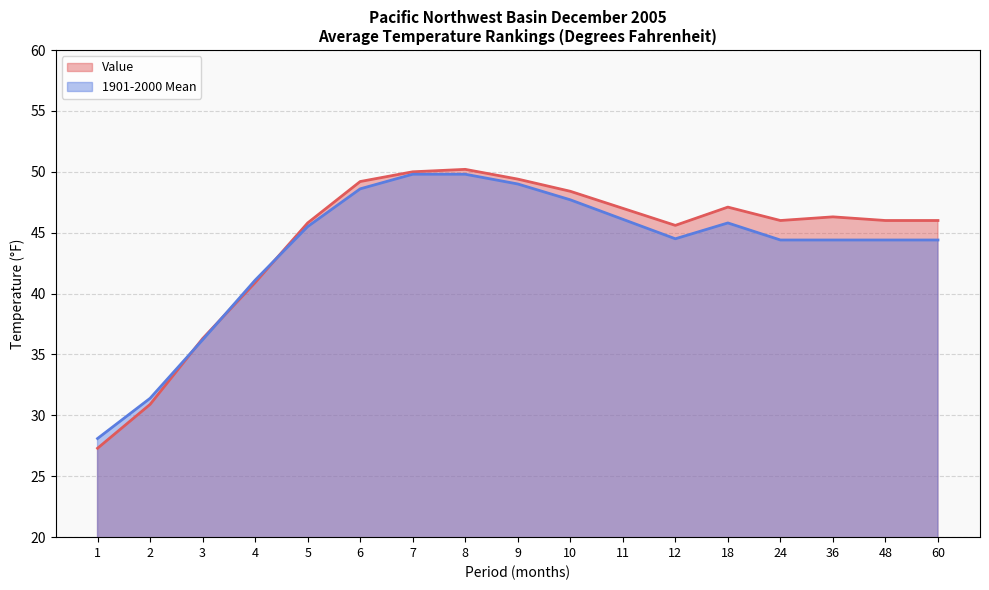

Where is the first local maximum for Value?

8